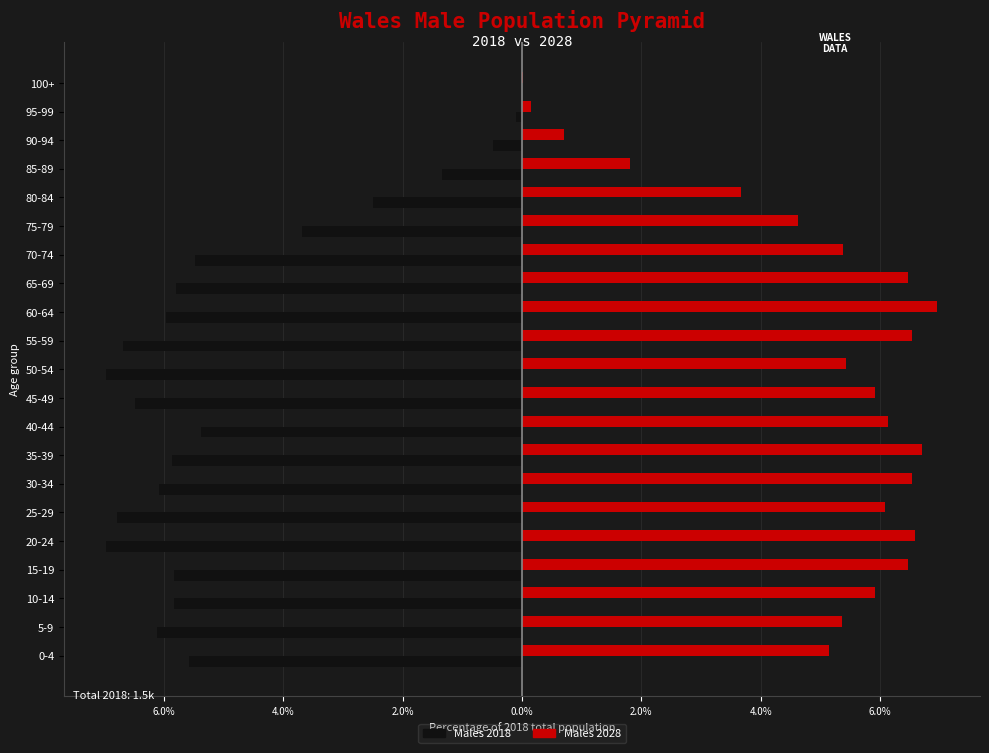

What are all the series names shown in the legend?

Males 2018, Males 2028